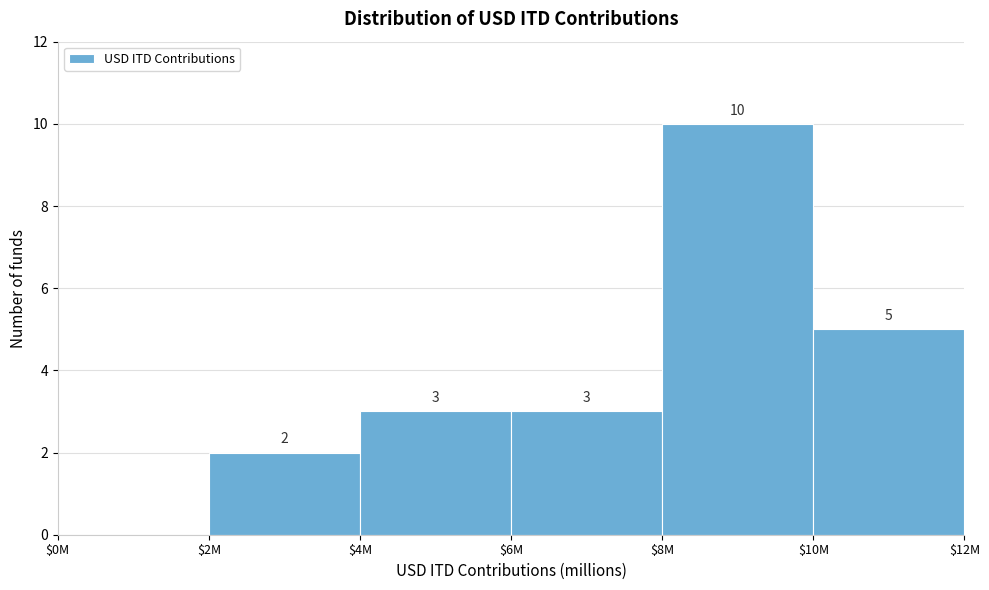

The chart shows a value of 2 at $2M. True or false?

True